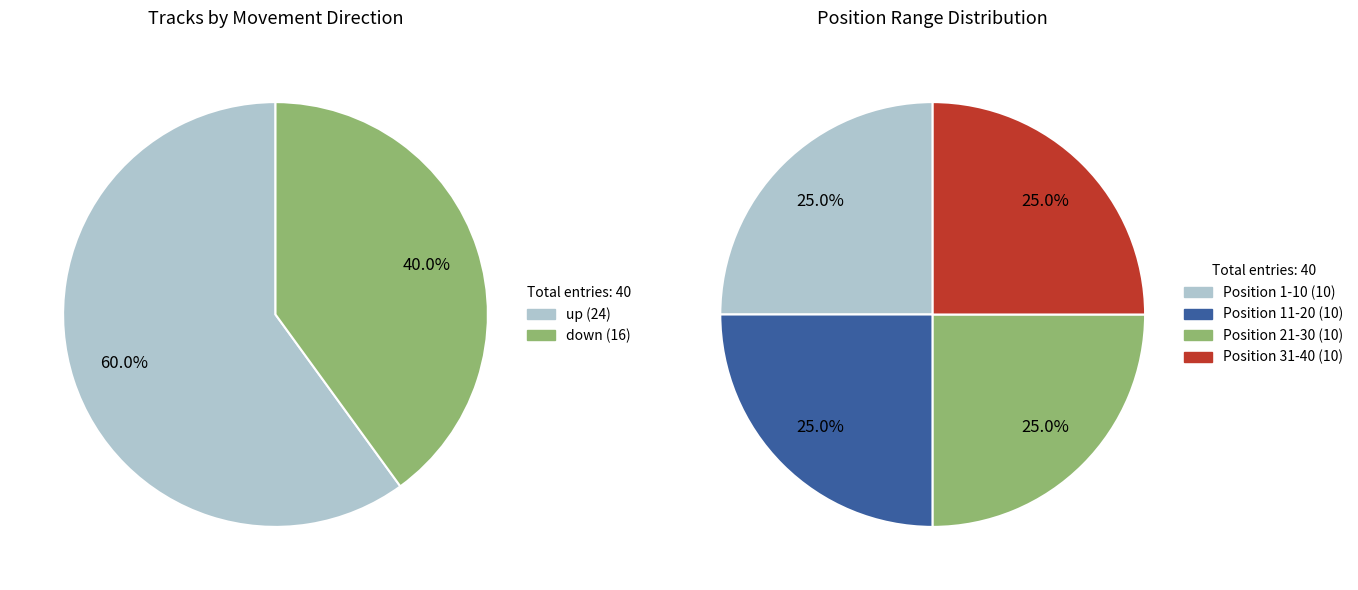

Combined, do down and up account for over 50%?

Yes